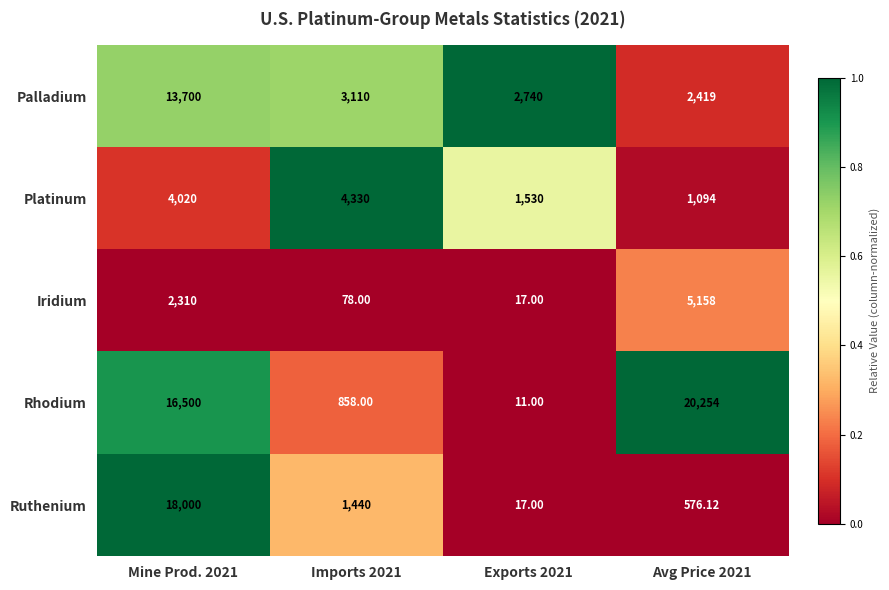

Rank the series by their maximum value, from lowest to highest.

Platinum, Iridium, Palladium, Ruthenium, Rhodium